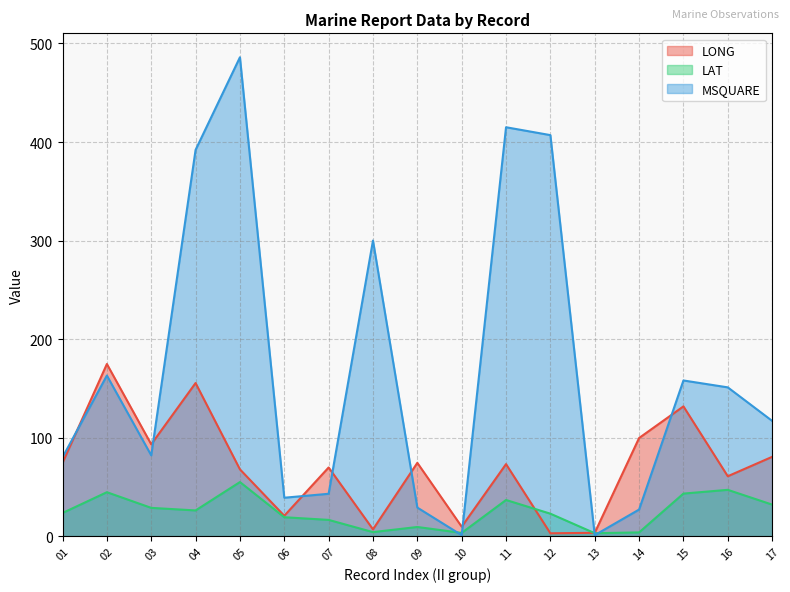

How many lines are shown in the chart?

3